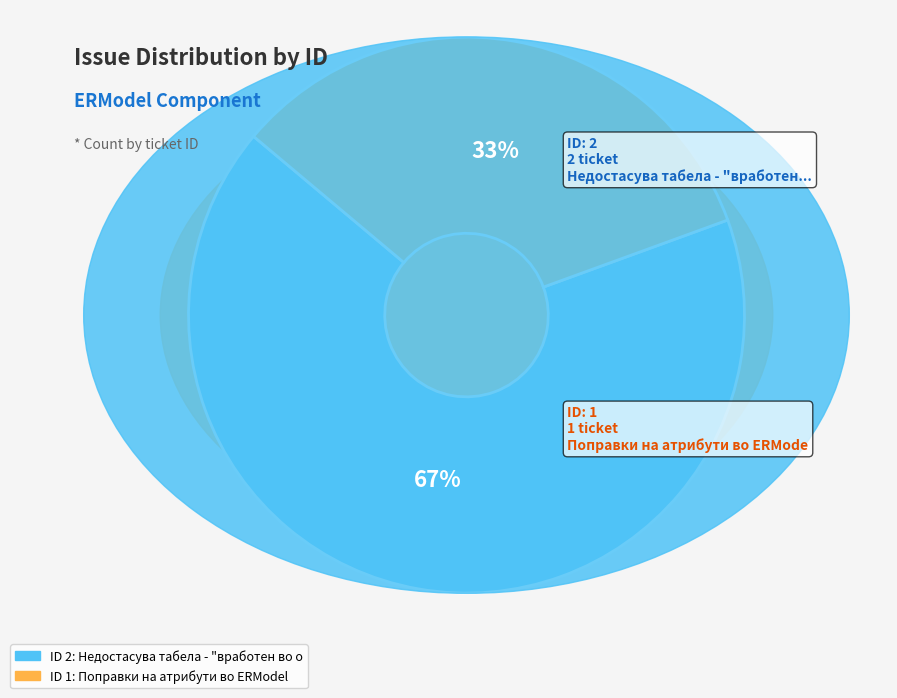

Combined, do Поправки на атрибути во ERModel and Недостасува табела - "вработен во оддел" account for over 50%?

Yes